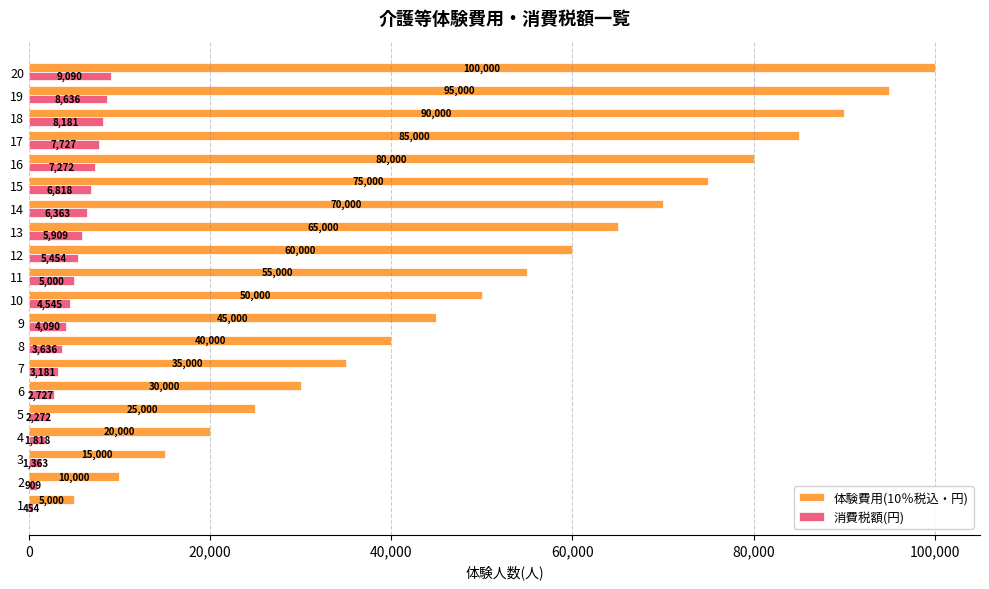

Is it true that 体験費用(10％税込・円) equals 85000 at 17?

True